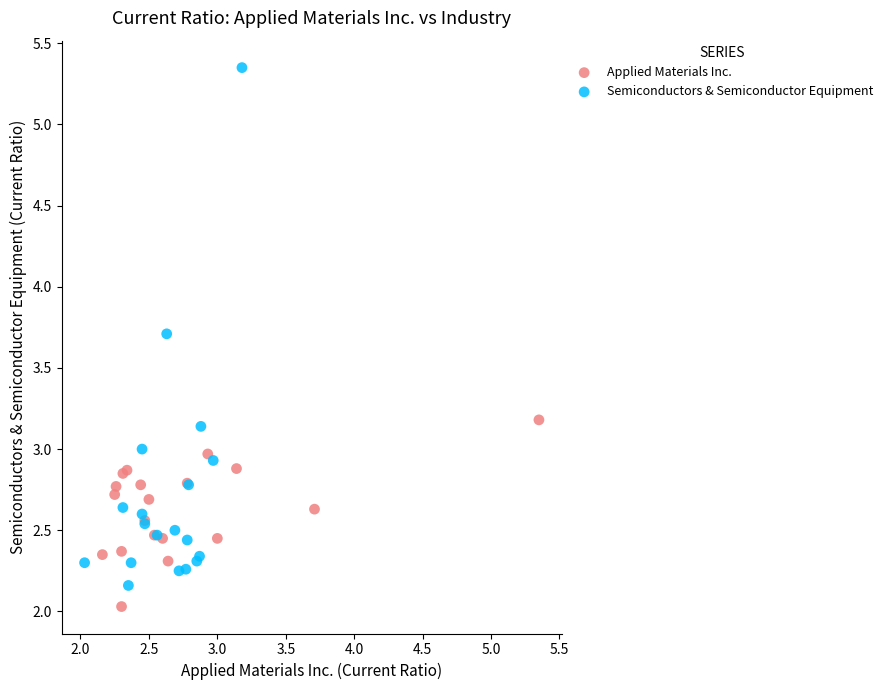

Which series contains the highest Y value?

Semiconductors & Semiconductor Equipment